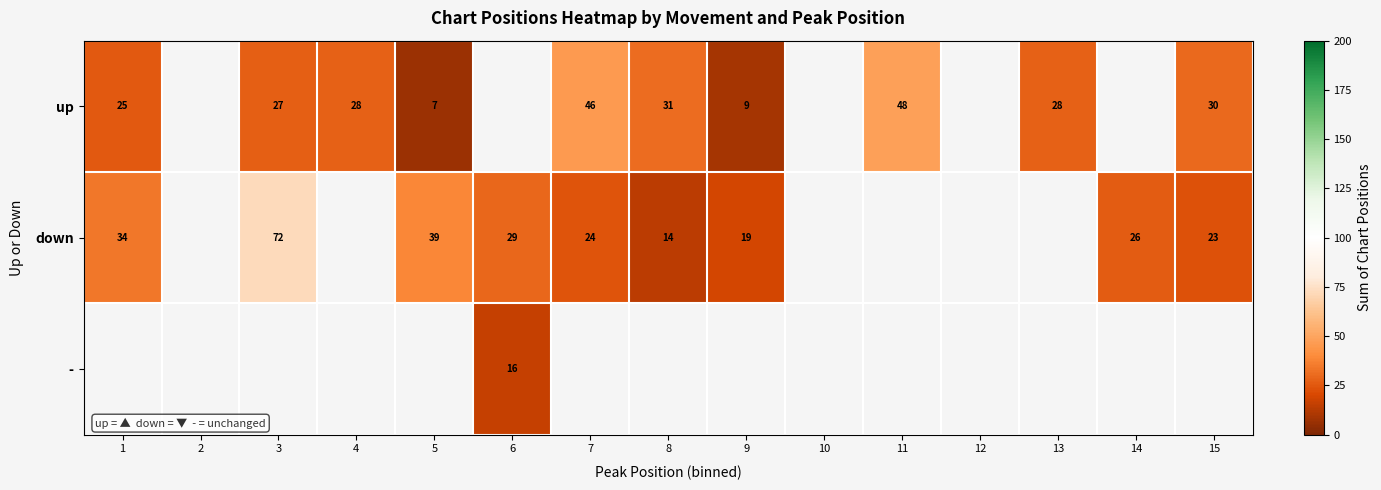

The up series shows 28 at 13. True or false?

True